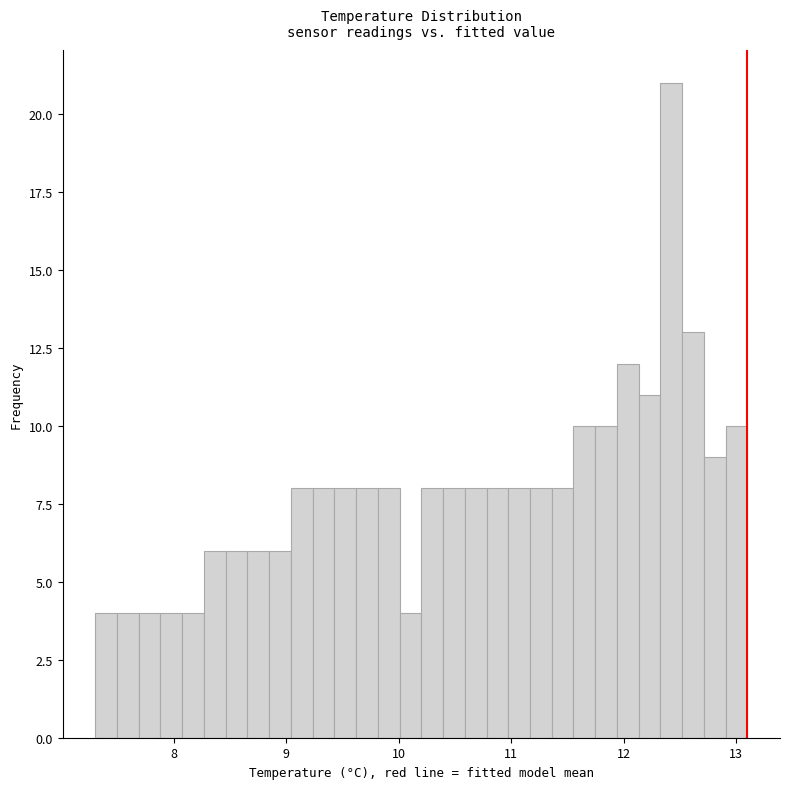

Around what value on the x-axis is the tallest bar? Give the approximate position of its centre, as read against the axis.

12.4